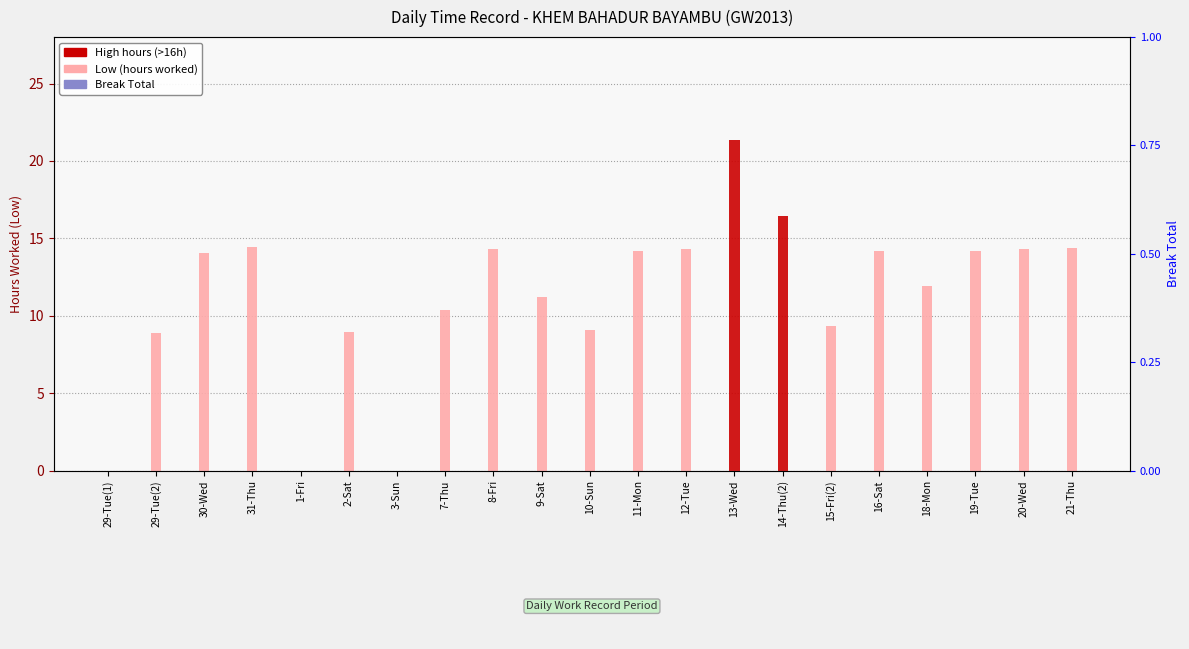

How many series are shown in this chart?

2